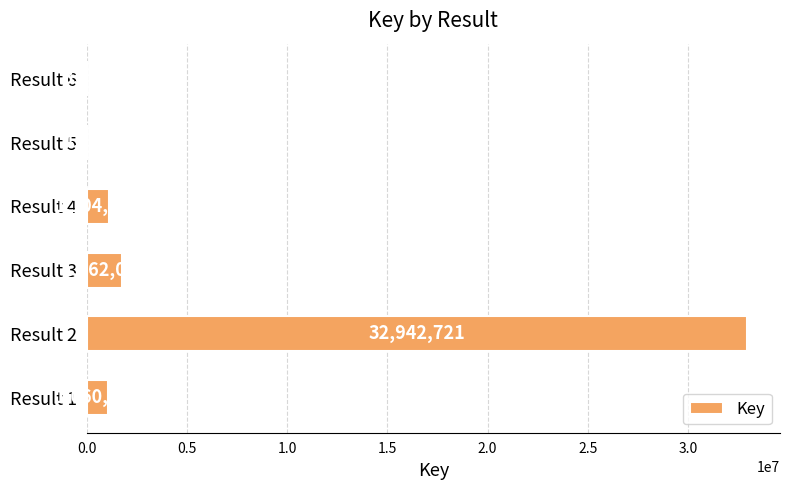

What is the sum of all values?

36879061